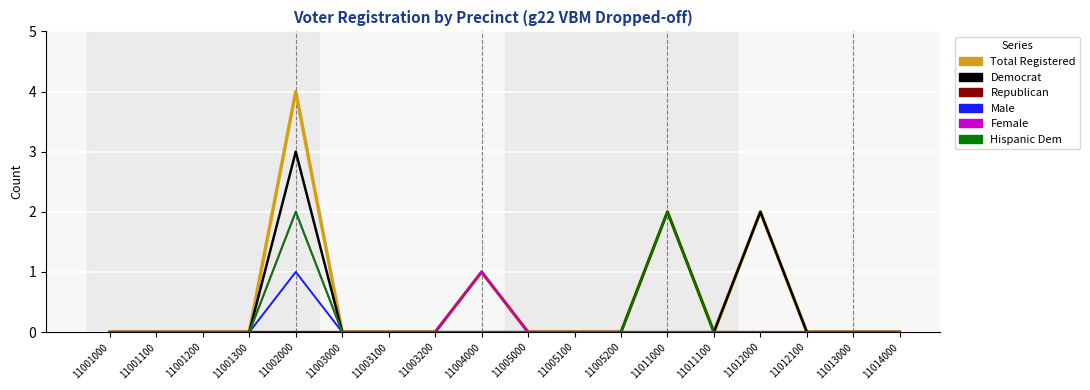

Which label corresponds to the largest value in the chart?

11002000